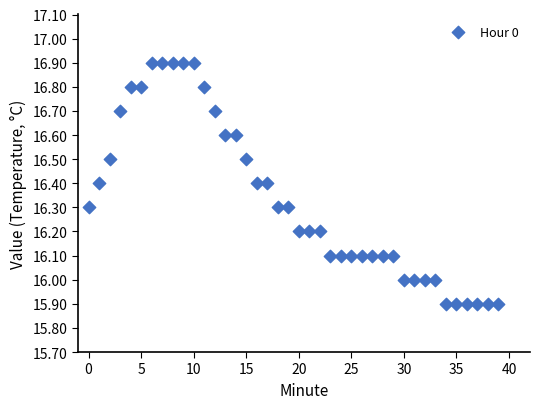

What is the range of Y values (max minus min)?

1.0